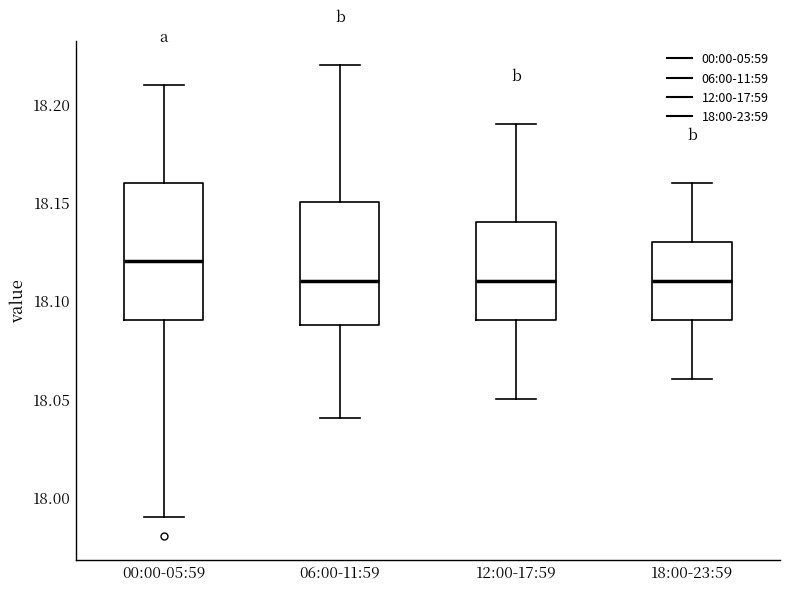

Reading left to right, transcribe this box plot: for each box, give where its median line is, the range the box spans, and where its two whiskers end, as read against the y-axis. The values are not printed on the chart, so give them approximately, as read against the axis.

00:00-05:59: median 18.12, box 18.09 to 18.16, whiskers 17.99 to 18.21
06:00-11:59: median 18.11, box 18.09 to 18.15, whiskers 18.04 to 18.22
12:00-17:59: median 18.11, box 18.09 to 18.14, whiskers 18.05 to 18.19
18:00-23:59: median 18.11, box 18.09 to 18.13, whiskers 18.06 to 18.16